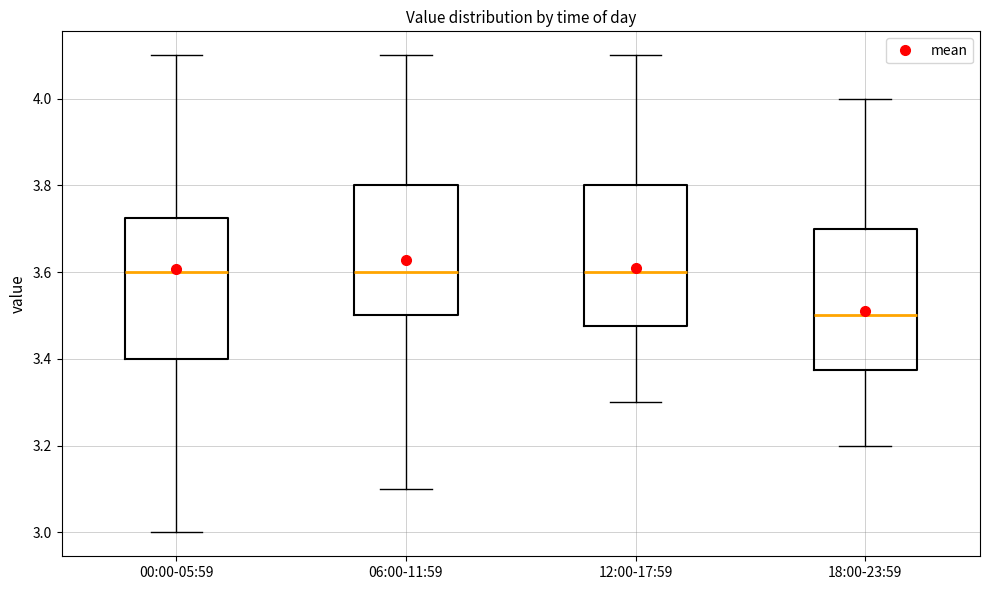

Which box has the lowest median line?

18:00-23:59